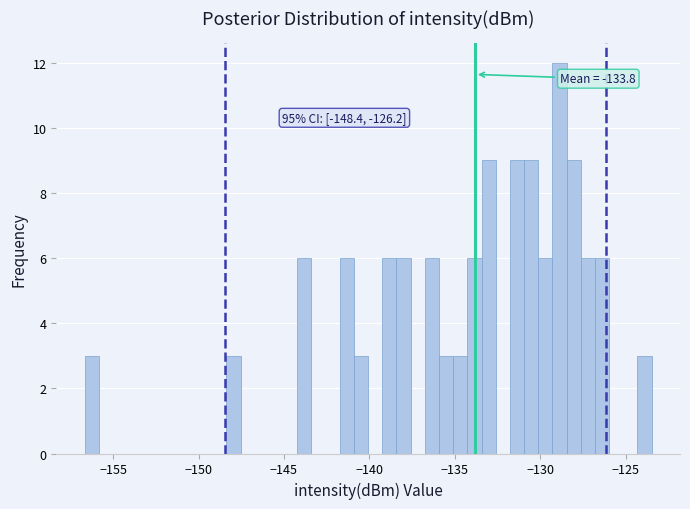

Read against the x-axis, roughly where is the centre of the tallest bar?

-129.0